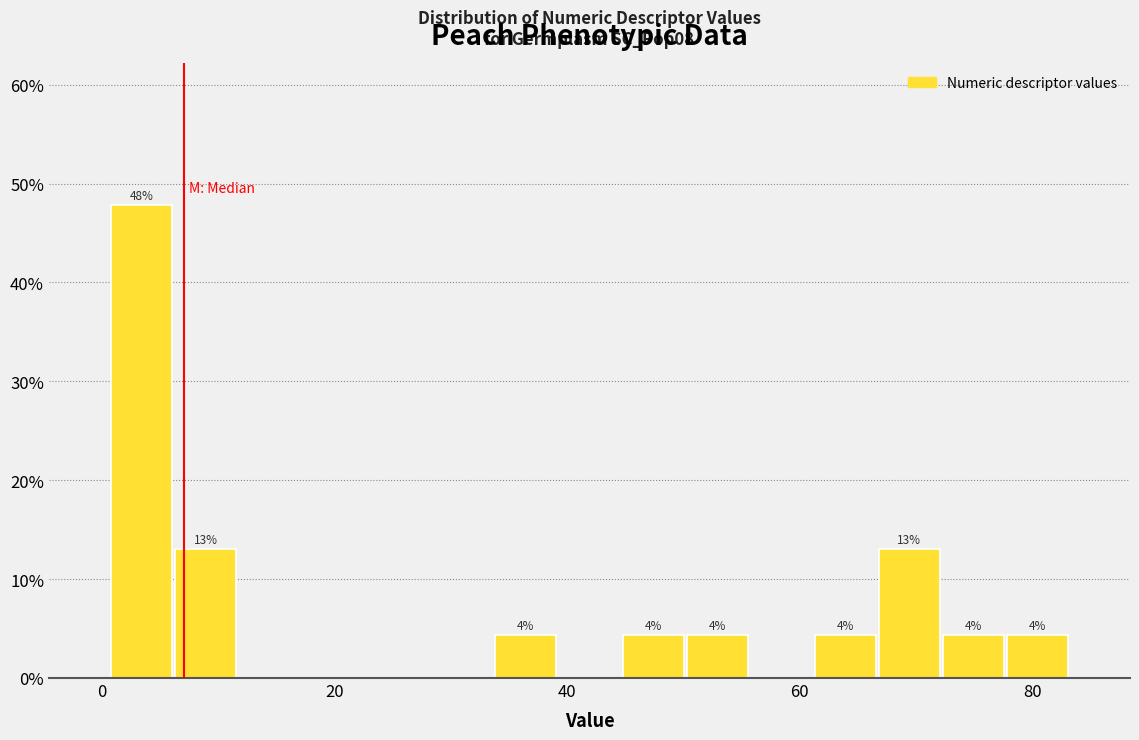

Around what value on the x-axis is the tallest bar? Give the approximate position of its centre, as read against the axis.

4